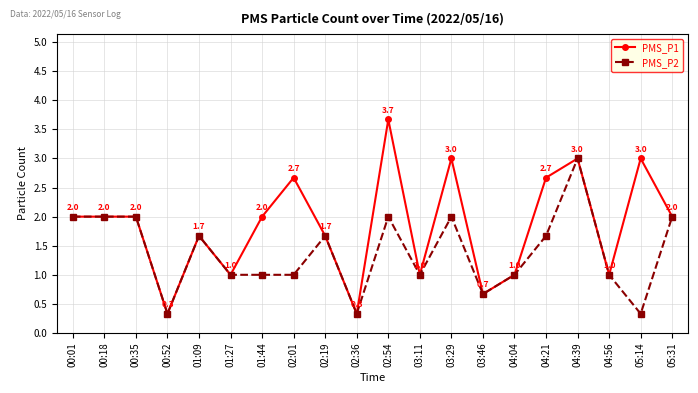

At which category is the sum across all series the highest?

04:39